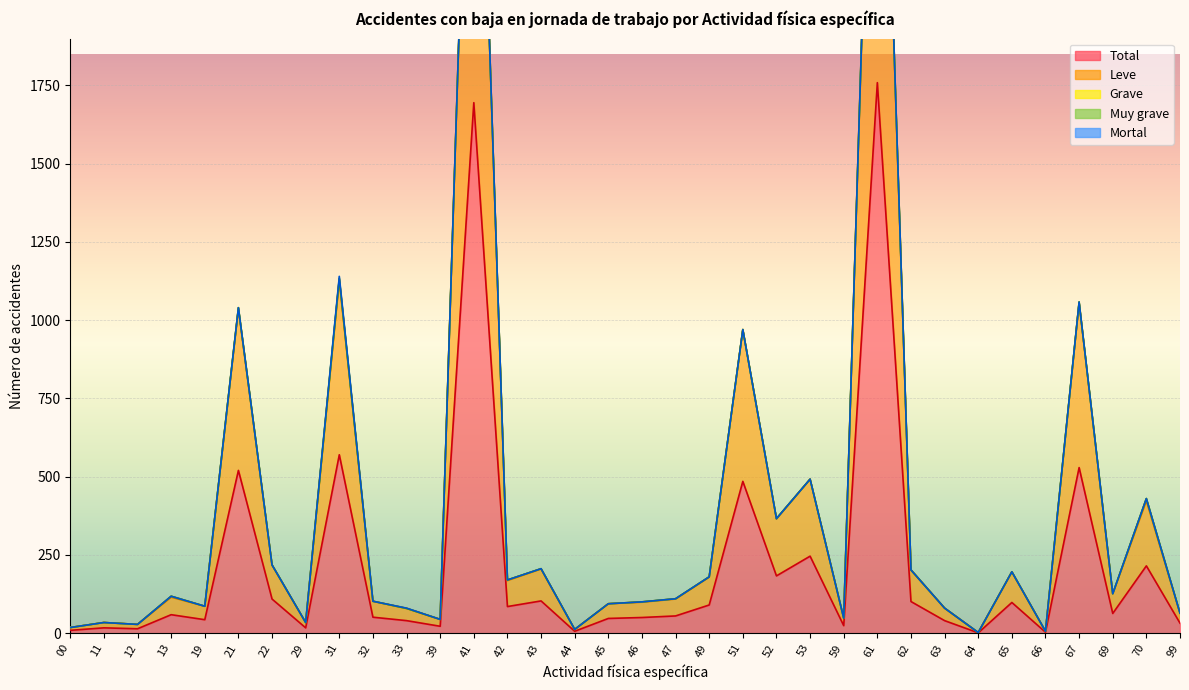

What is the approximate value of Leve at 65, to the nearest 10?

100